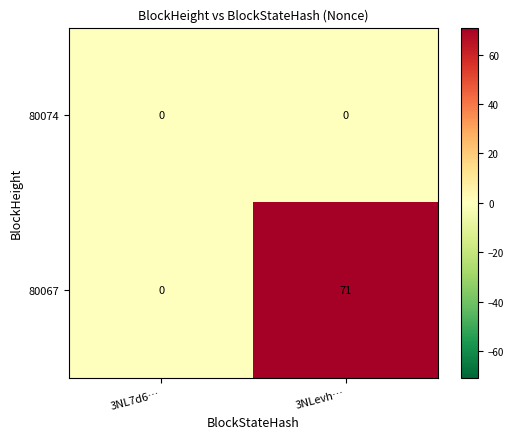

Which series has the largest range (max minus min)?

80067